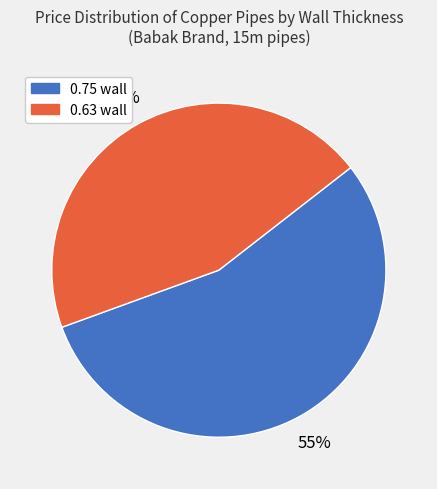

To the nearest percent, what is the difference between the largest and smallest slice percentages?

10%